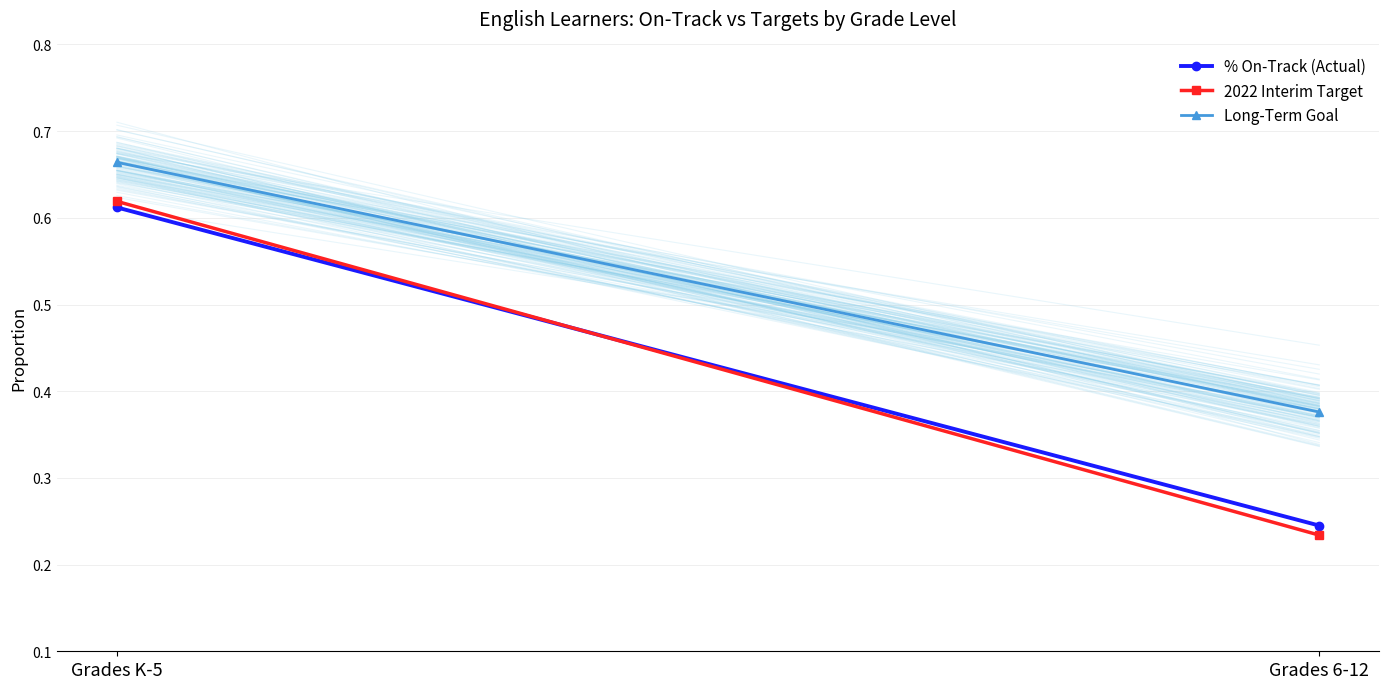

Which series has the largest total across all categories?

Long-Term Goal